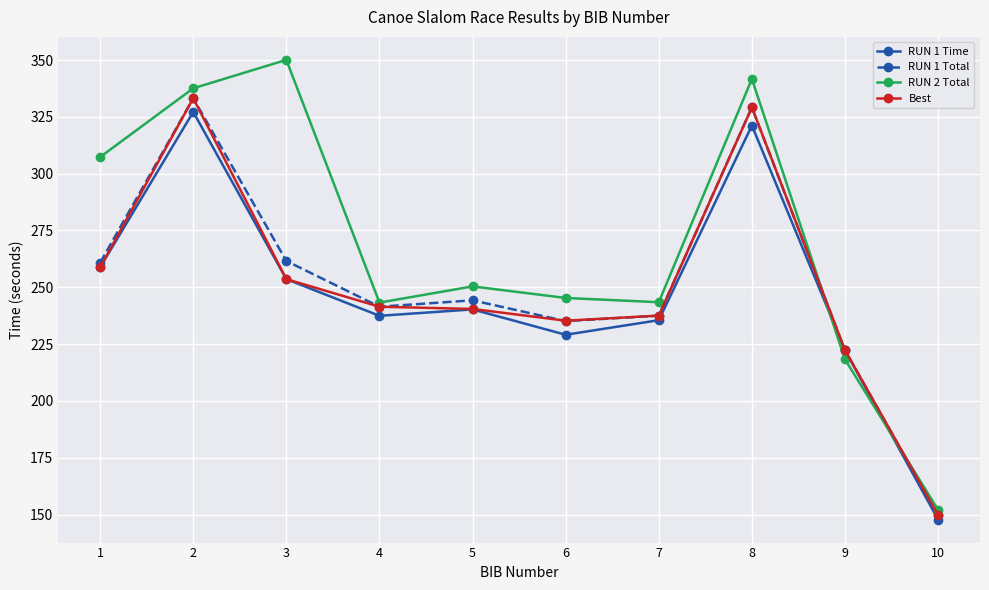

Read the RUN 1 Total value at 9.

222.3